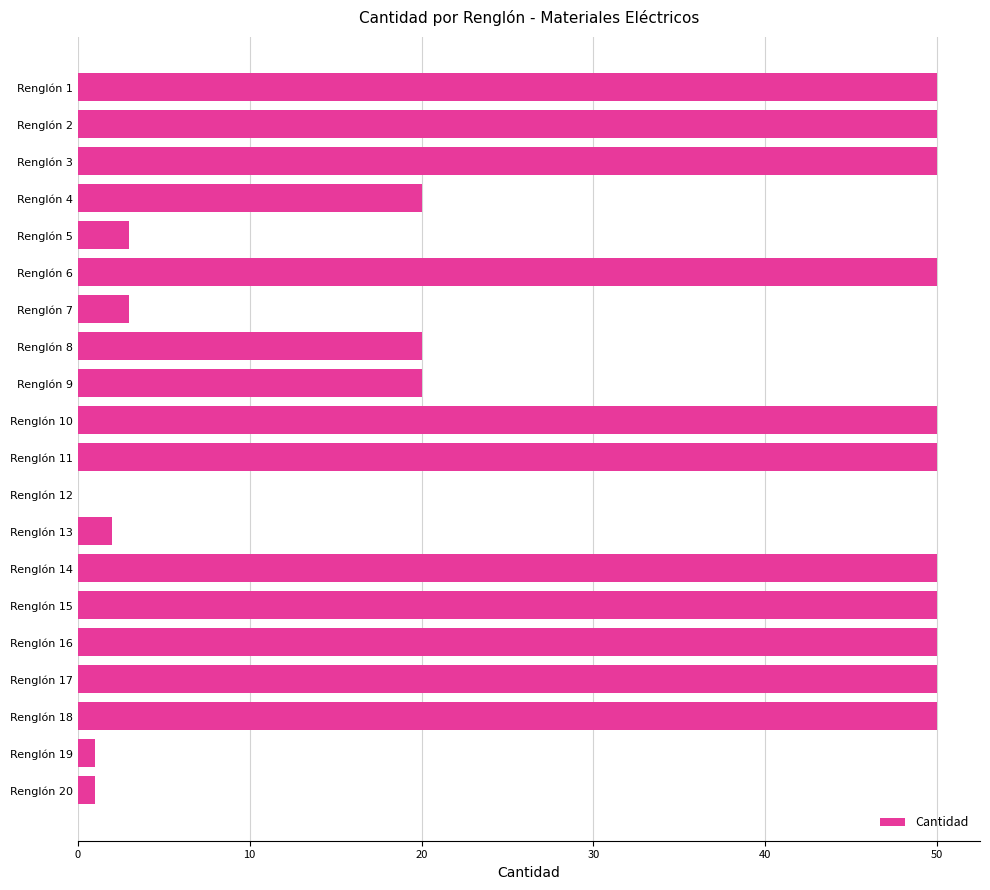

The value at Renglón 1 is 18. True or false?

False